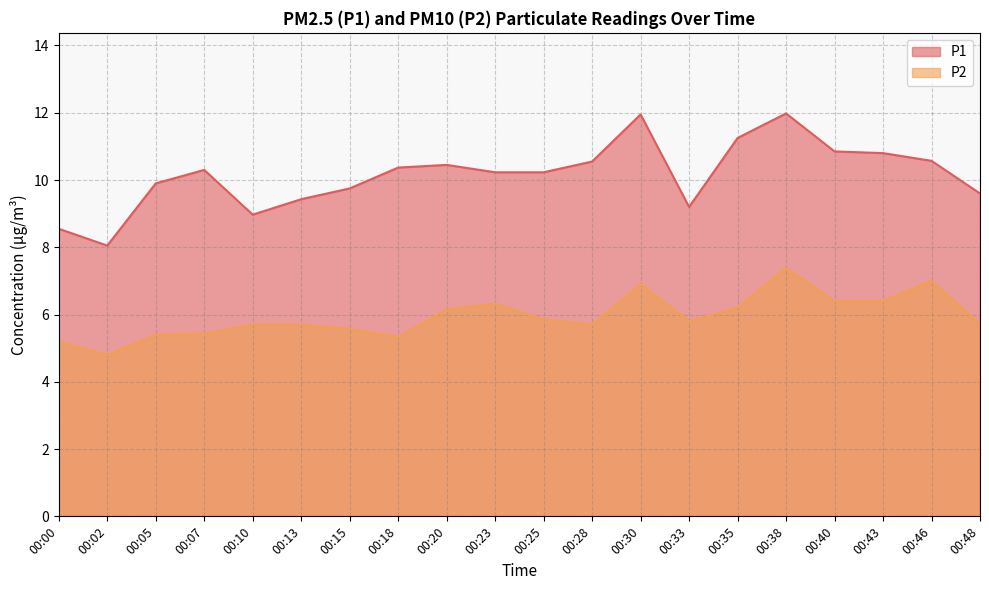

What is the sum of all P2 values?

119.0